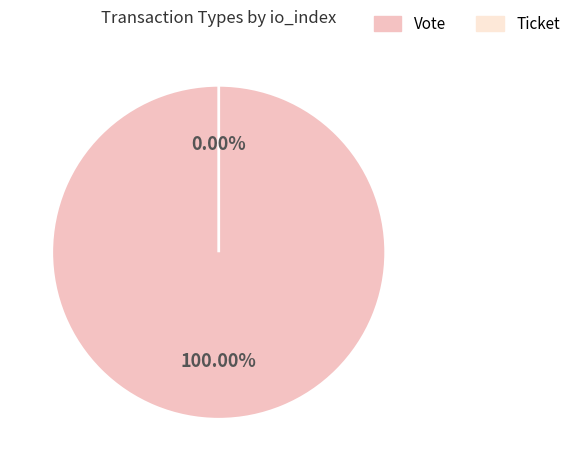

Which slice represents more than half of the pie?

Vote